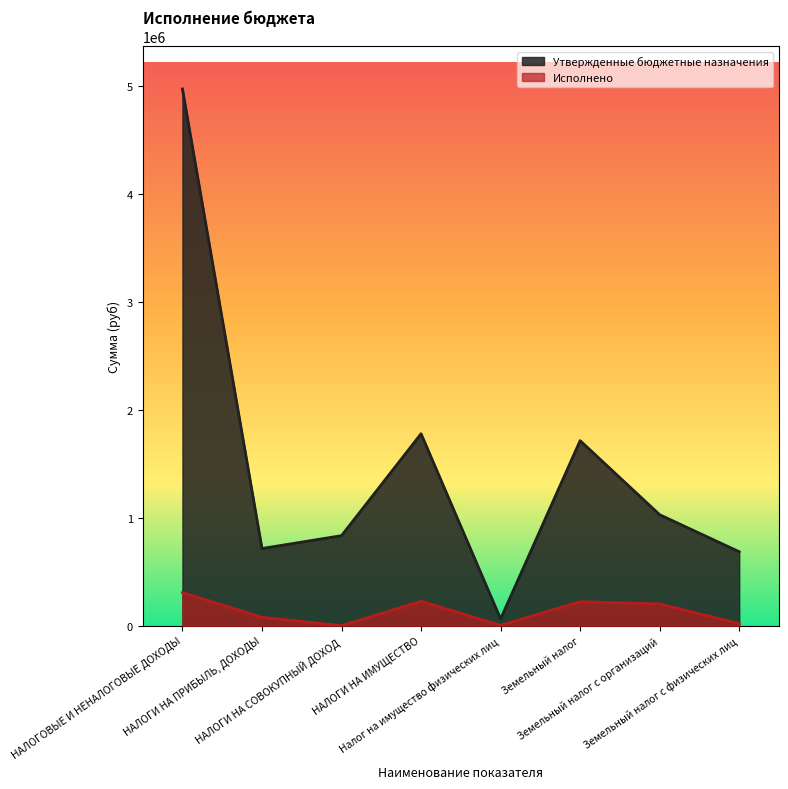

What position from the left is Налог на имущество физических лиц?

5